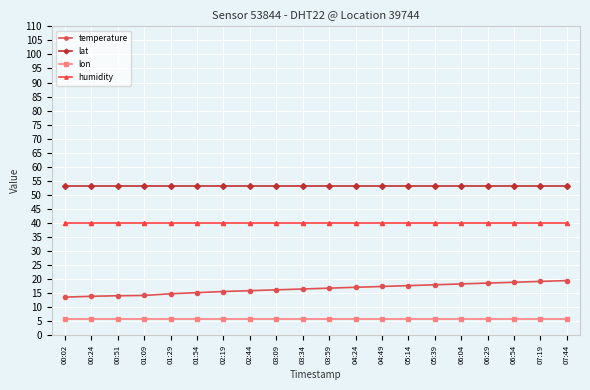

The value of lat at 07:19 is 95.9. True or false?

False